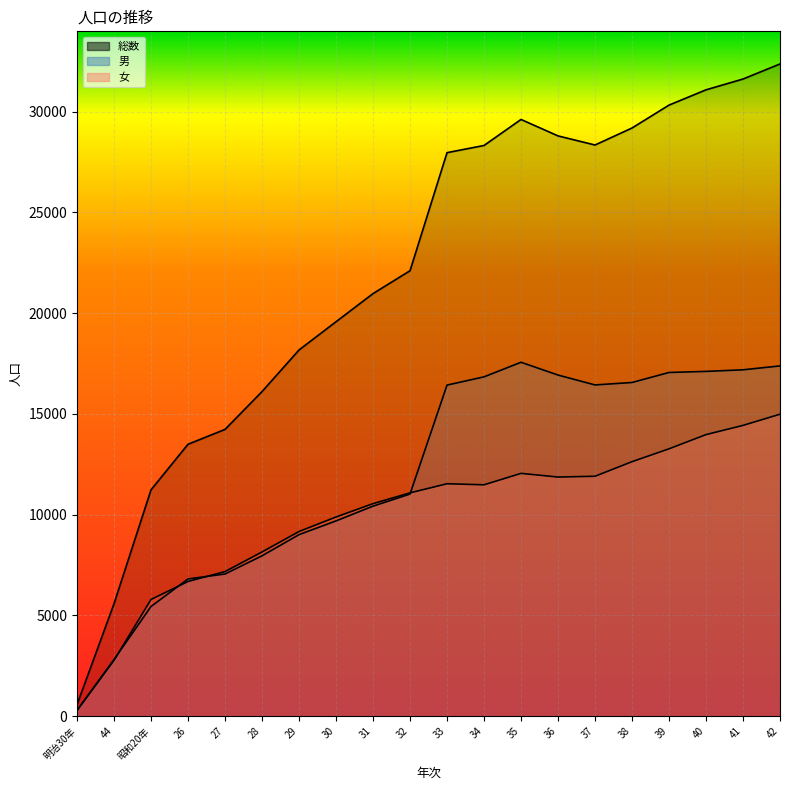

Reading left to right, transcribe all the data shown in this chart.

総数: 572	5584	11235	13496	14233	16109	18175	19576	20972	22107	27966	28323	29614	28798	28346	29190	30327	31085	31621	32369
男: 294	2812	5443	6811	7057	7959	9010	9691	10424	11024	16431	16840	17564	16930	16439	16560	17058	17111	17190	17383
女: 278	2772	5792	6685	7176	8150	9165	9885	10548	11083	11535	11483	12050	11868	11907	12630	13269	13974	14431	14986